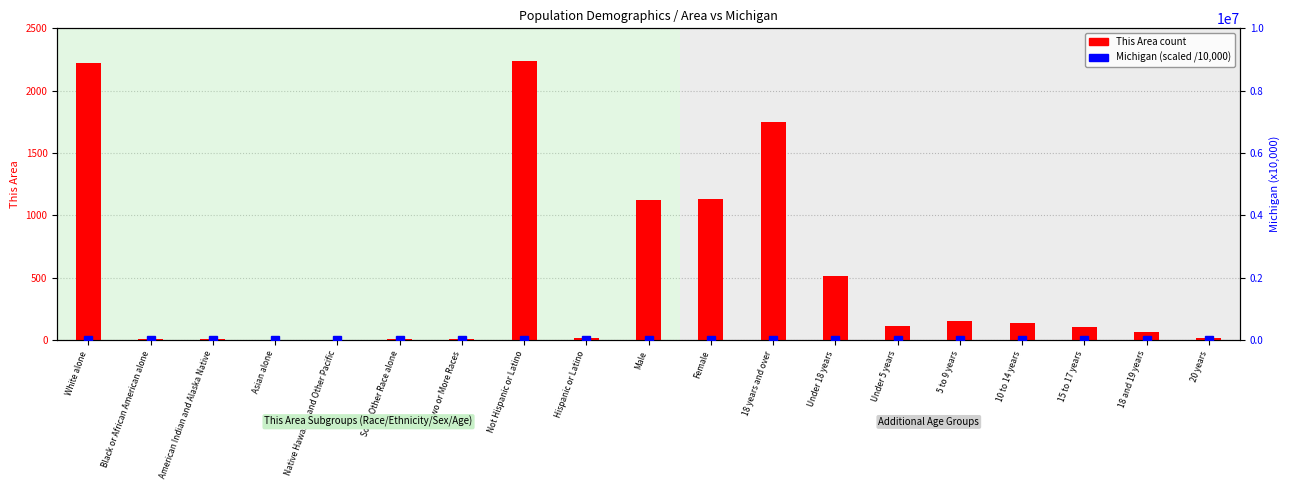

What are all the series names shown in the legend?

This Area count, Michigan (scaled)